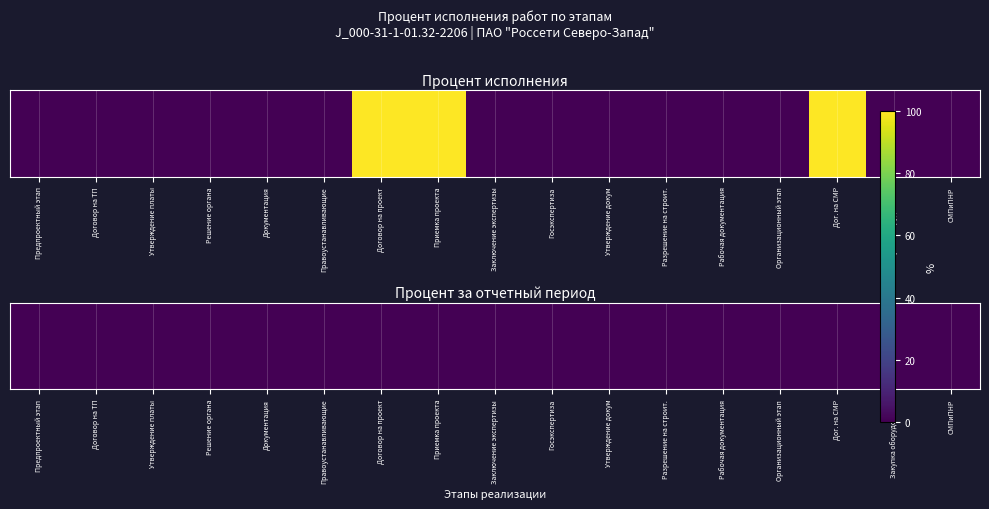

How many categories are shown in the chart?

17